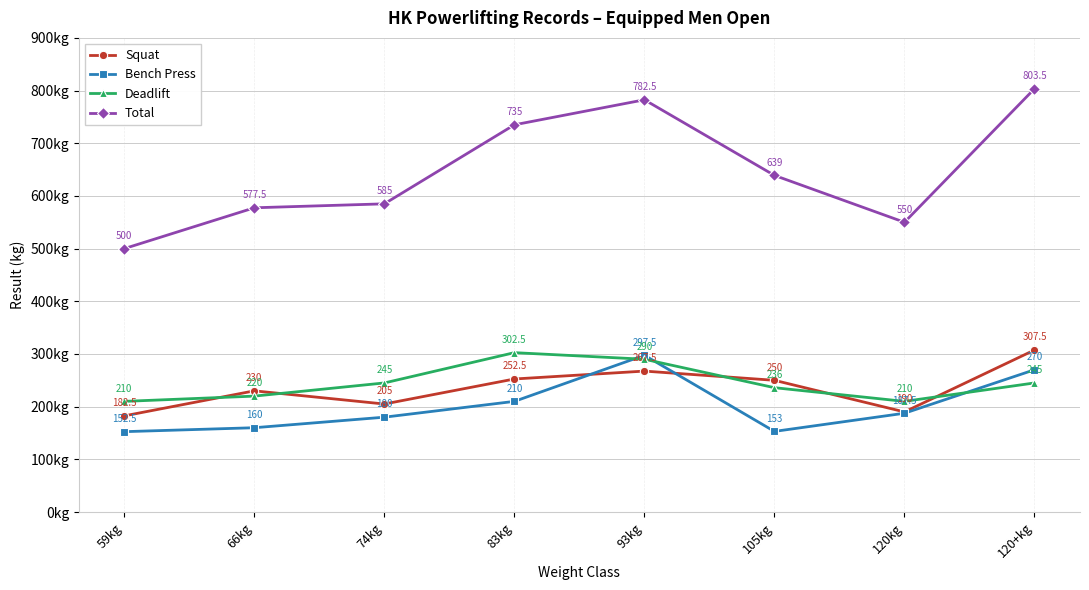

Reading right to left, extract all data points from this chart.

Squat: 307.5	190.0	250.0	267.5	252.5	205.0	230.0	182.5
Bench Press: 270.0	187.5	153.0	297.5	210.0	180.0	160.0	152.5
Deadlift: 245.0	210.0	236.0	290.0	302.5	245.0	220.0	210.0
Total: 803.5	550.0	639.0	782.5	735.0	585.0	577.5	500.0